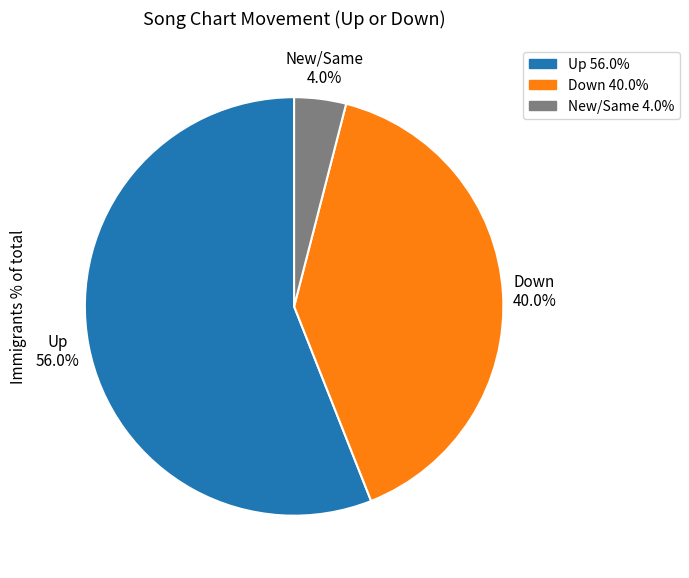

Approximately how many times larger is the value at Up 56.0% compared to Down 40.0%?

1.4